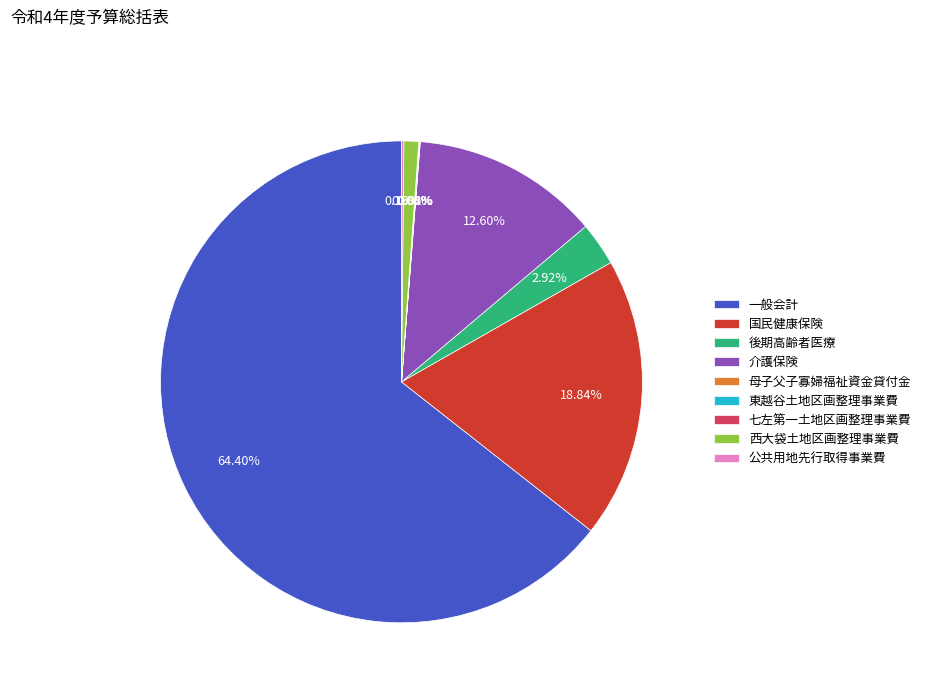

Which slice is the largest?

一般会計